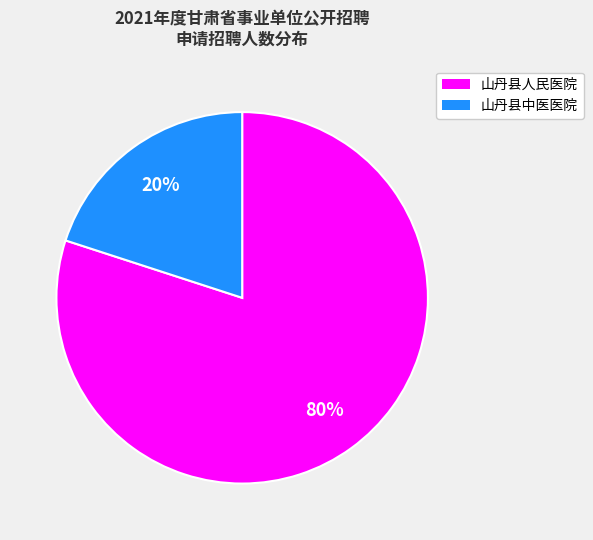

What is the smallest slice in the pie chart?

山丹县中医医院